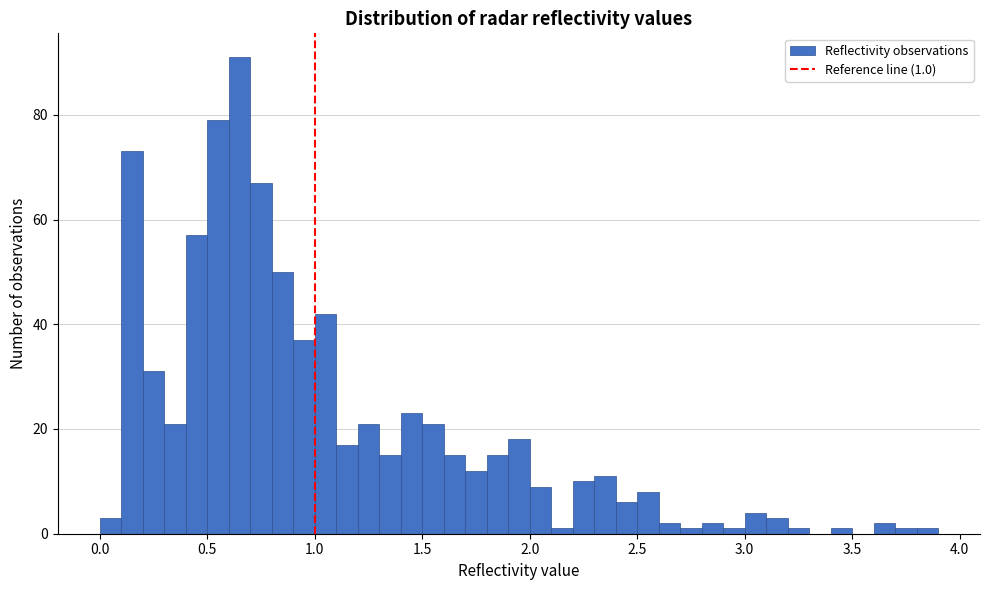

Around what value on the x-axis is the tallest bar? Give the approximate position of its centre, as read against the axis.

0.65